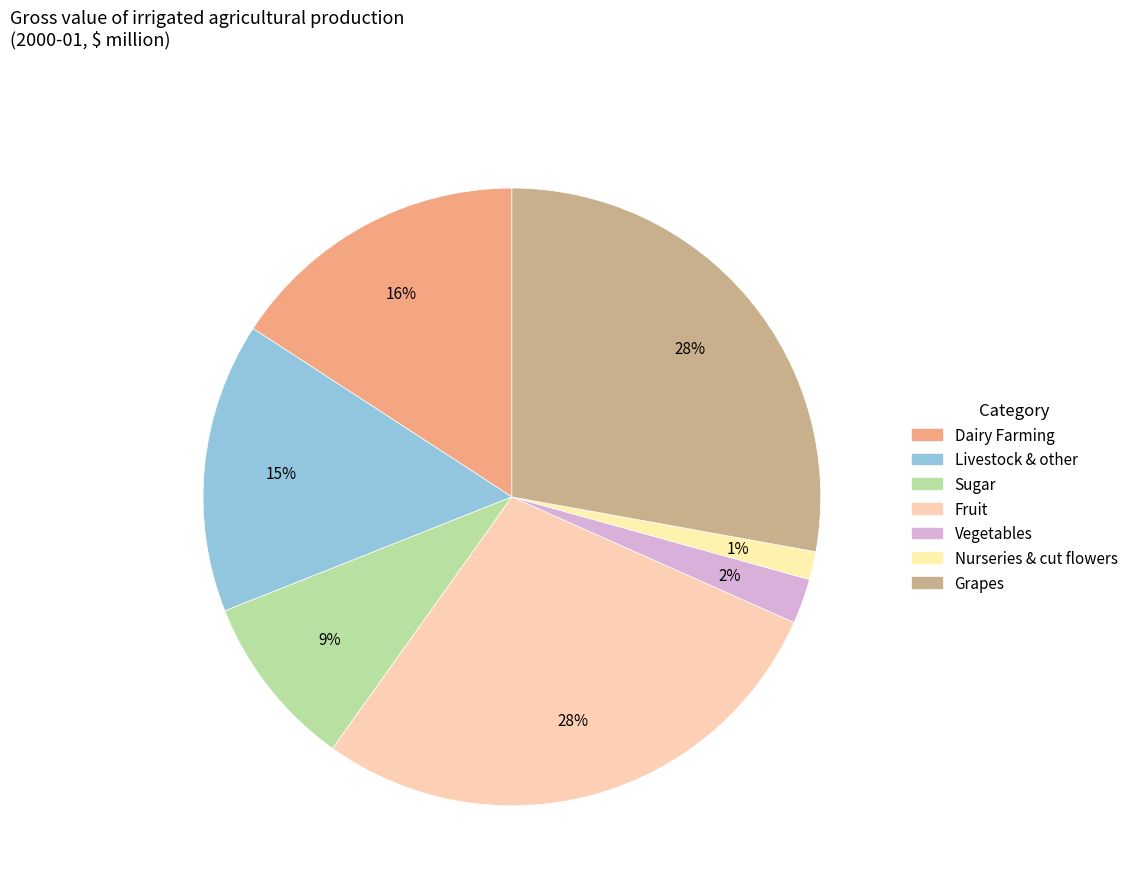

To the nearest percent, what is the difference between the Grapes and Sugar slice percentages?

19%